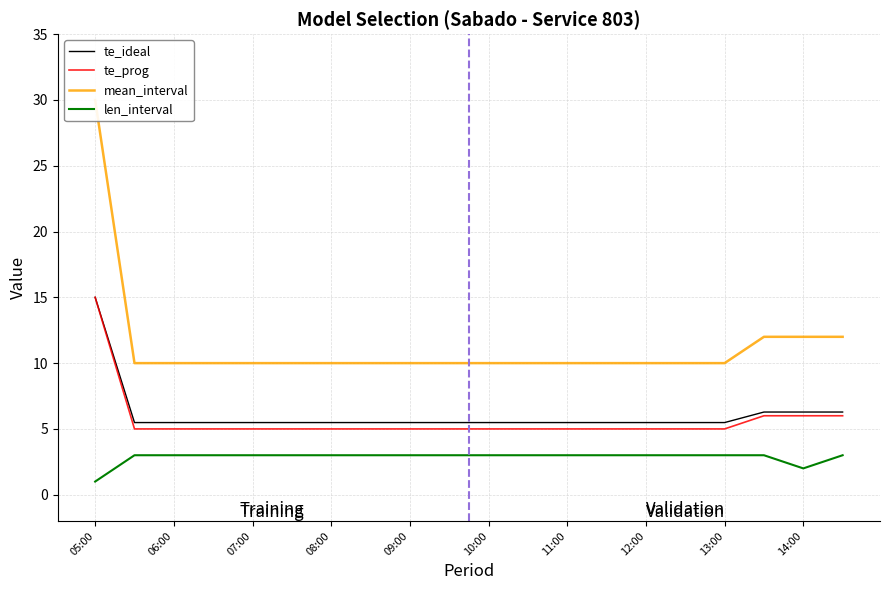

True or false: te_ideal has a value of 1.7 at 07:00.

False